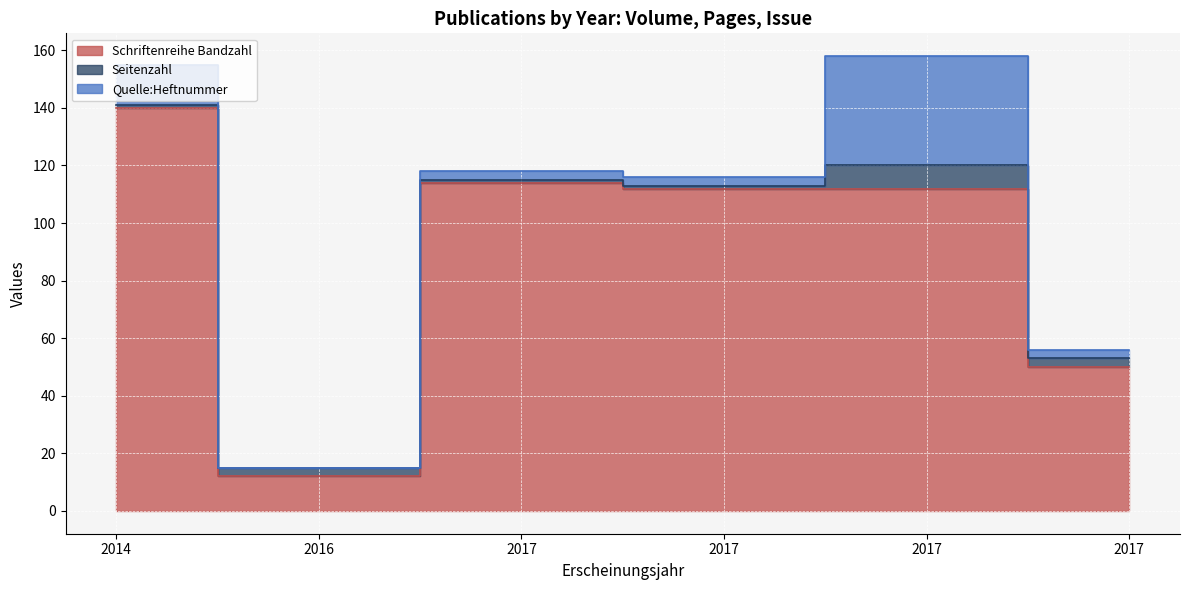

What is the average value of the Schriftenreihe Bandzahl series?

90